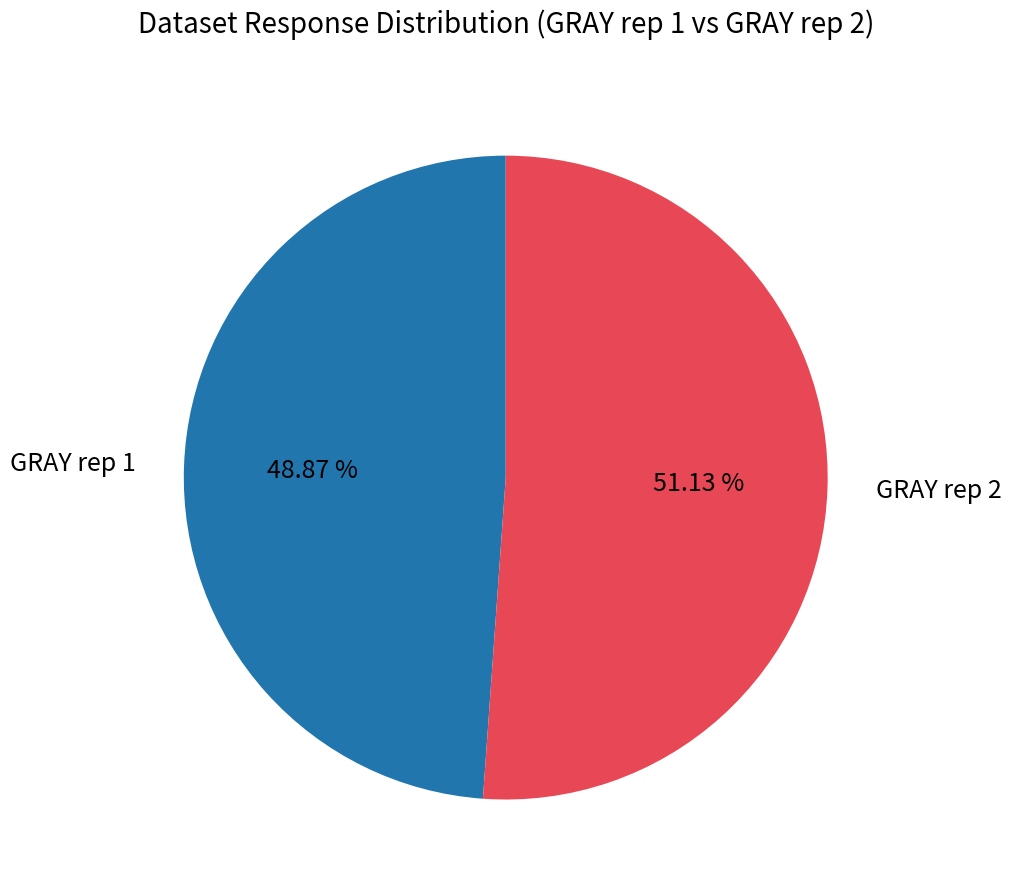

Does any single category account for the majority?

Yes